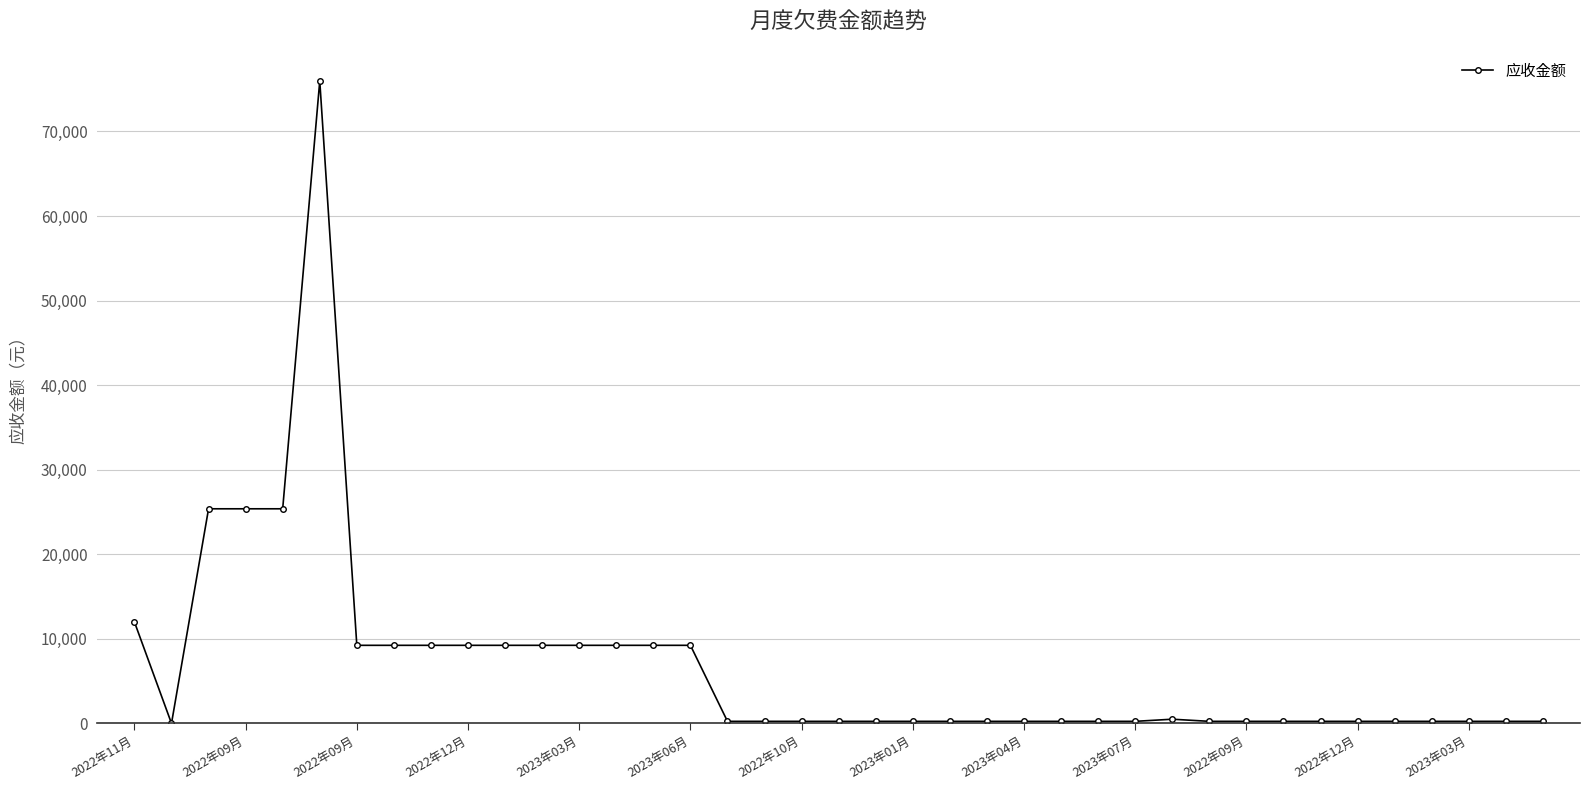

What is the sum of all values?

262433.9